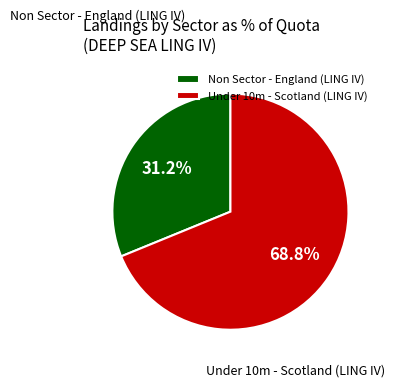

What is the largest slice in the pie chart?

Under 10m - Scotland (LING IV)